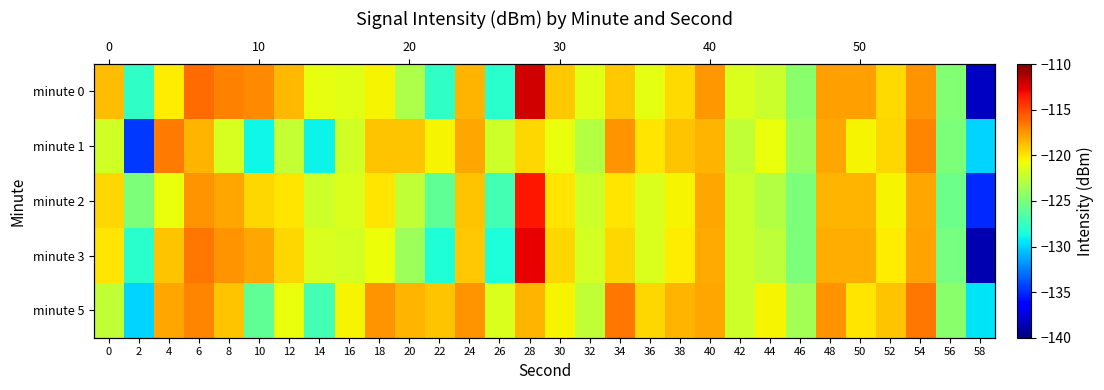

Is it true that minute 5 equals -24.2 at 40?

False